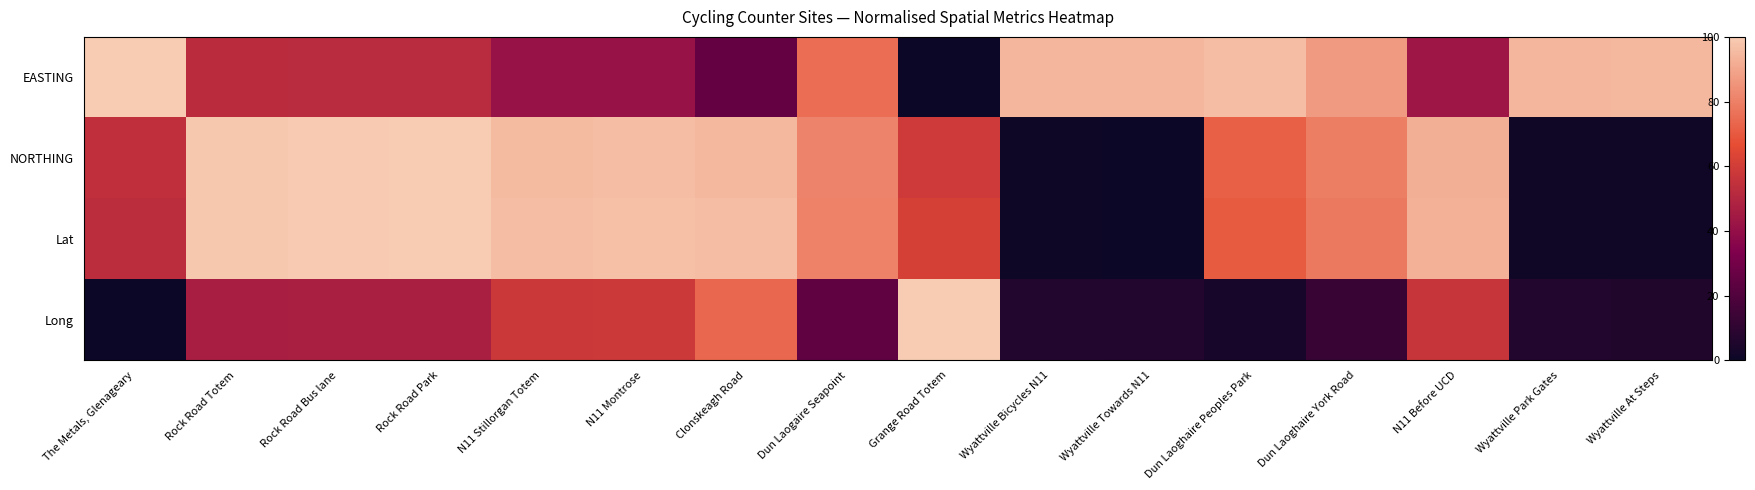

How many series are shown in this chart?

4